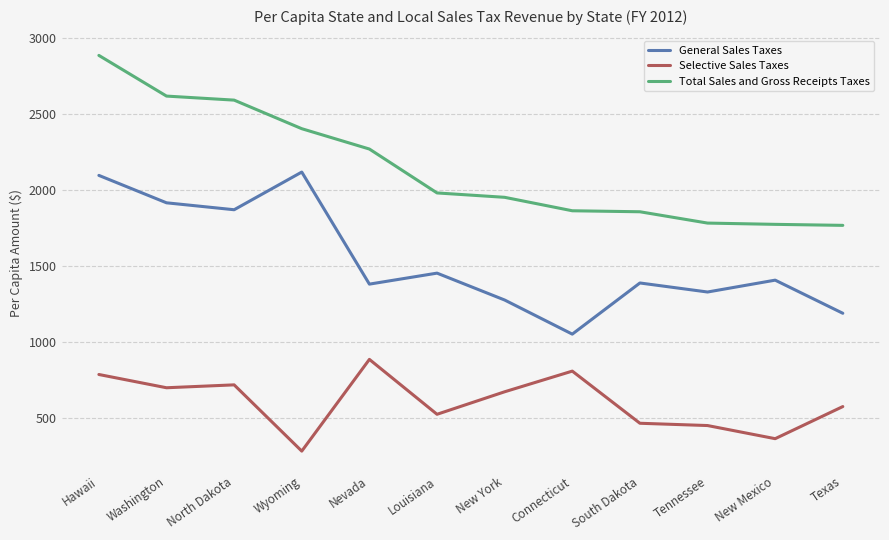

What is the spread (max minus min) of values at North Dakota?

1872.1